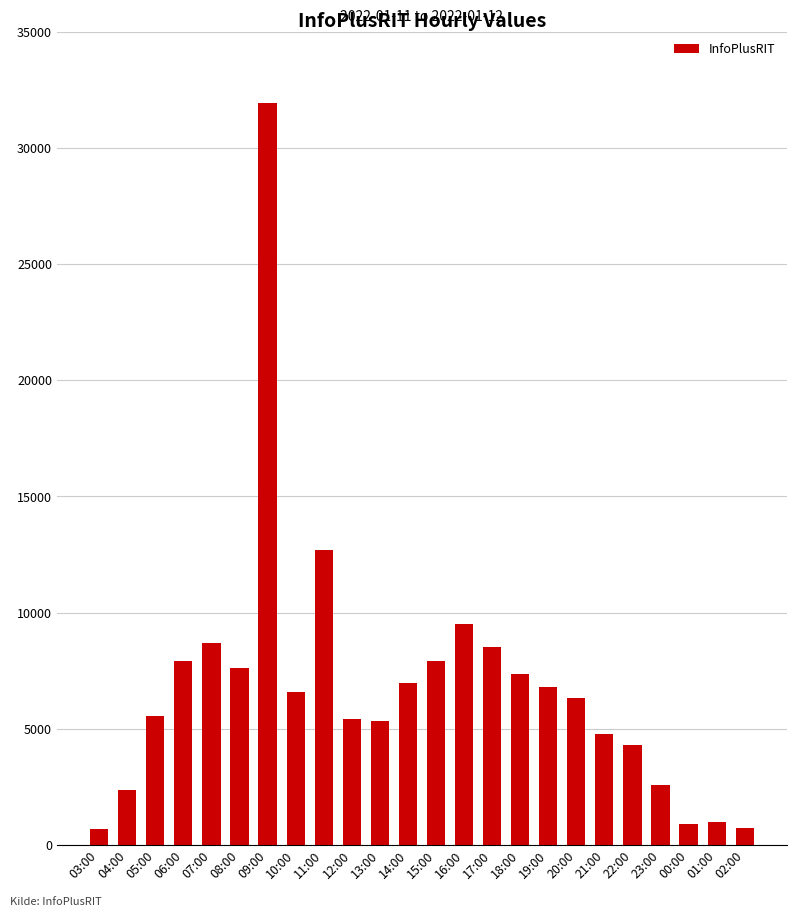

How many values are below 6580?

12